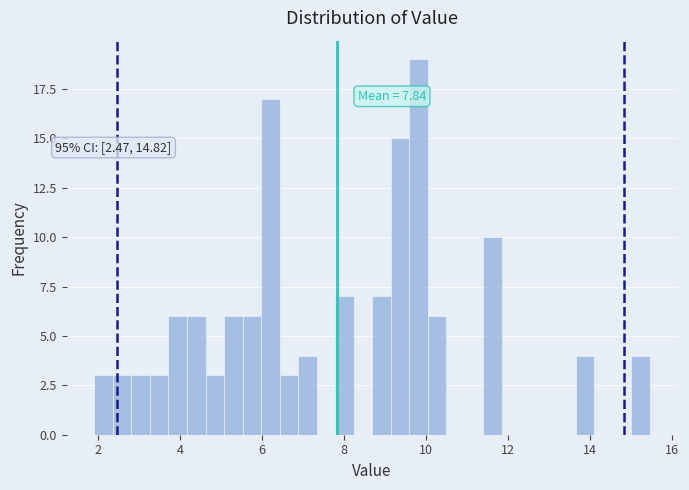

Around what value on the x-axis is the tallest bar? Give the approximate position of its centre, as read against the axis.

9.8